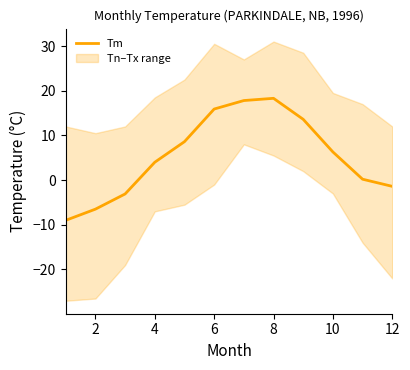

True or false: there are more than 1 points higher than both neighbors.

False